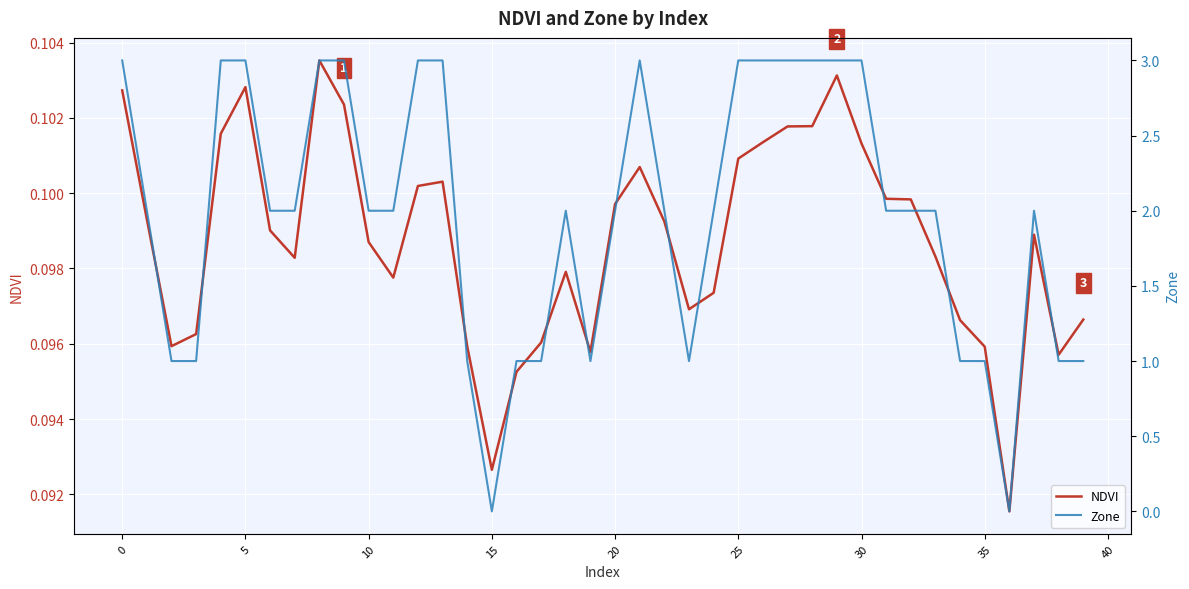

True or false: NDVI has a value of 0.2 at 5.

False